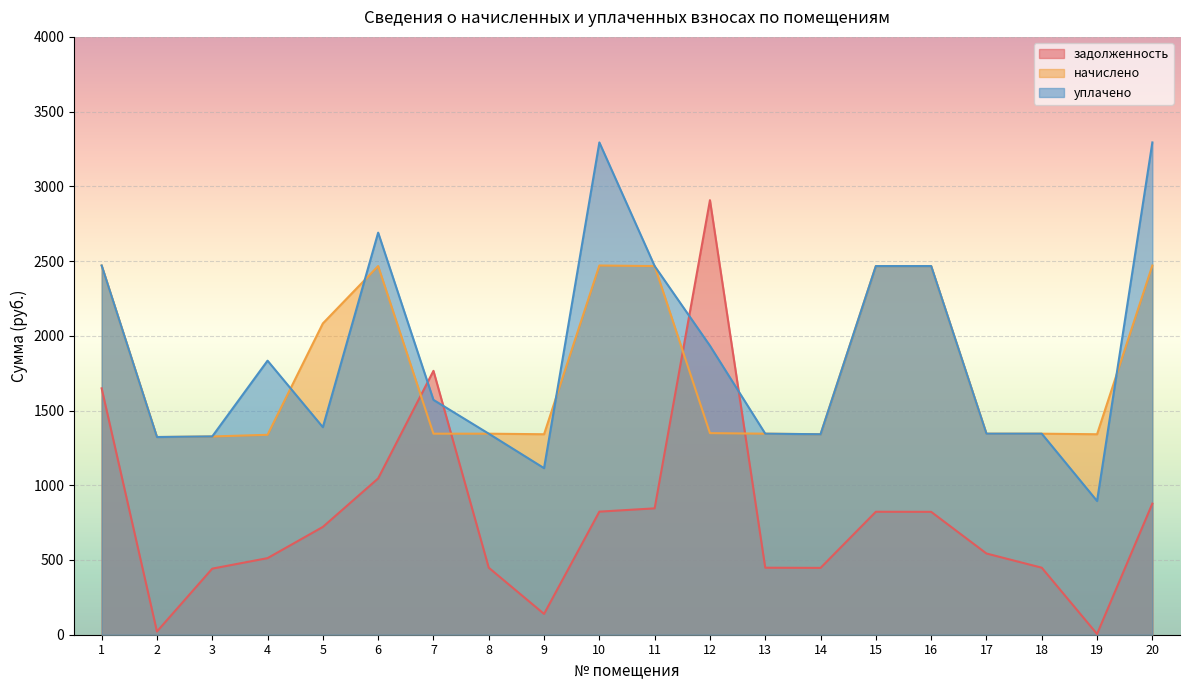

Which series ends up on top after the final intersection of задолженность and уплачено?

уплачено